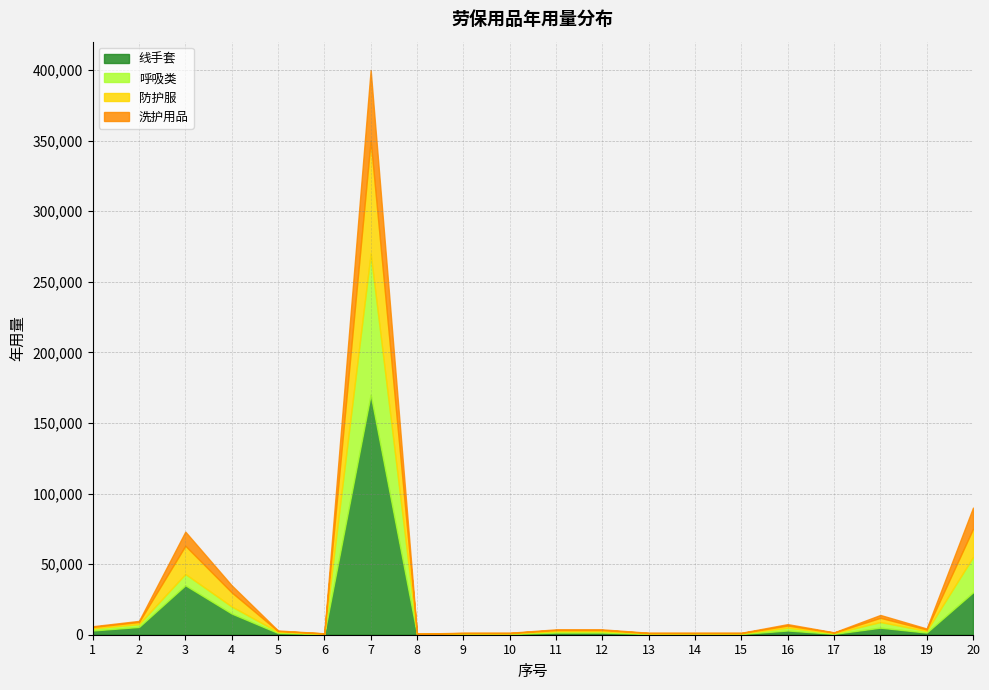

True or false: 线手套 and 防护服 cross at least once.

False